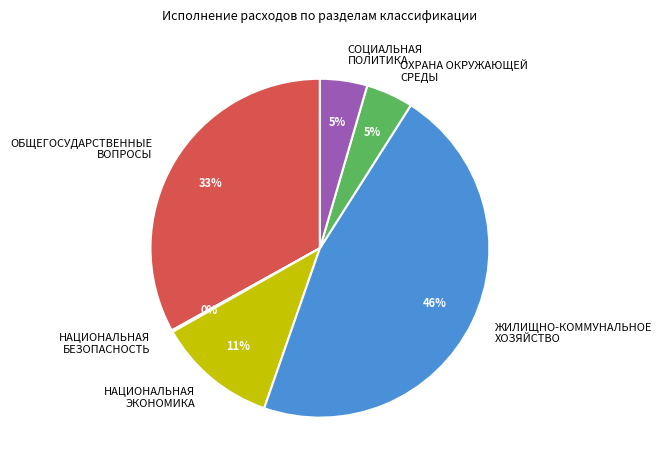

Do ЖИЛИЩНО-КОММУНАЛЬНОЕ ХОЗЯЙСТВО and СОЦИАЛЬНАЯ ПОЛИТИКА together represent more than half of the pie?

Yes